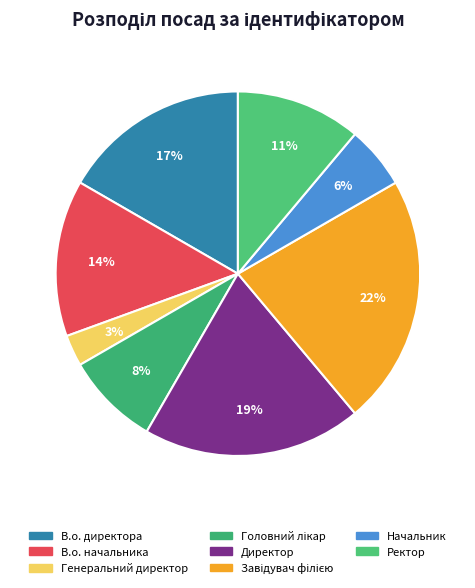

To the nearest percent, what percentage of the pie is В.о. директора?

17%